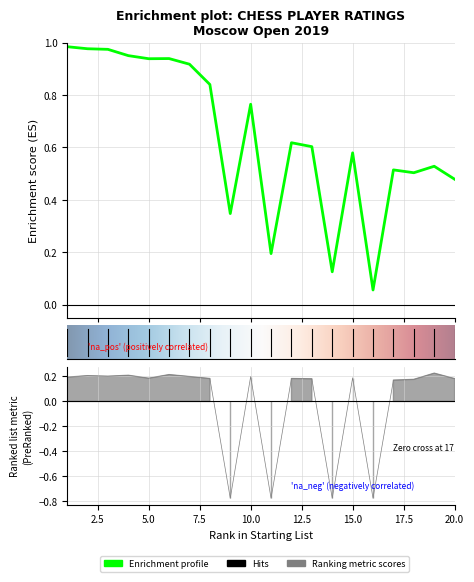

What value does the data have at 2?

0.2